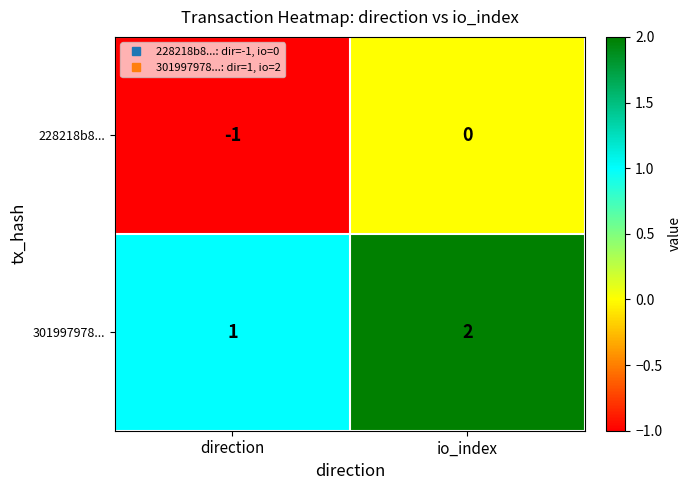

Which category has the highest value across all series?

io_index